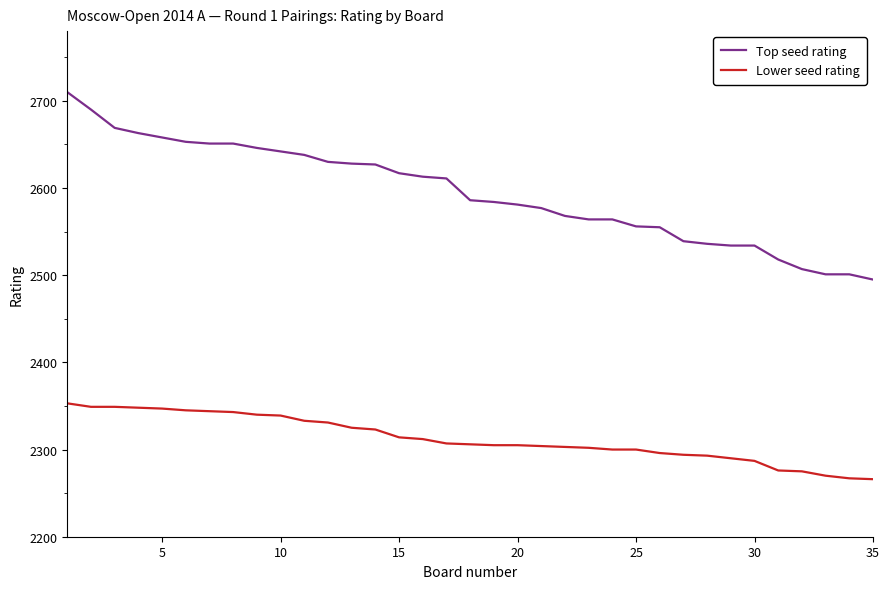

Which series has the largest total across all categories?

Top seed rating